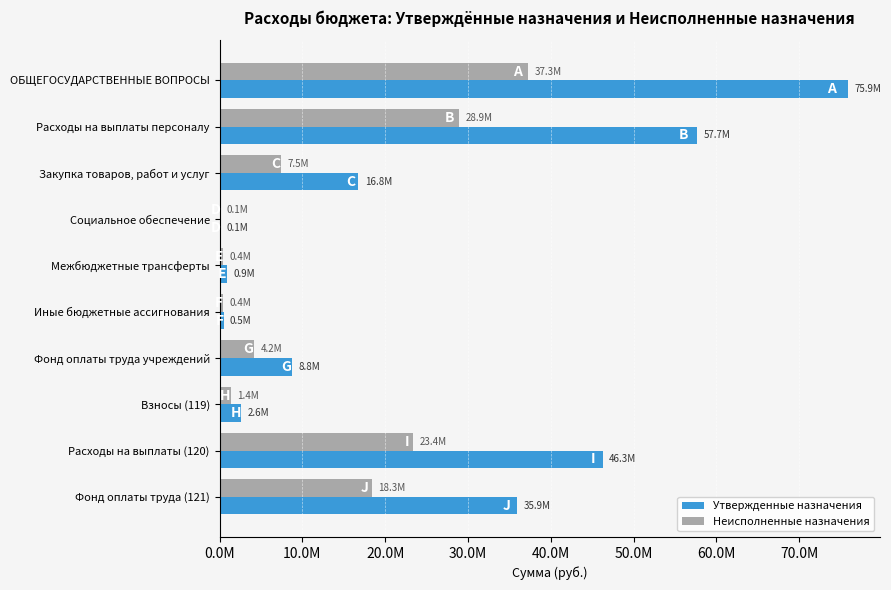

What are all the series names shown in the legend?

Утвержденные назначения, Неисполненные назначения